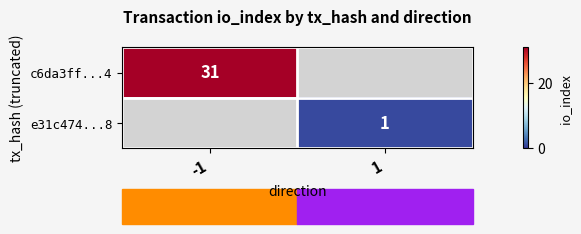

Is the value of c6da3ff...4 at -1 greater than the value of e31c474...8 at 1?

Yes